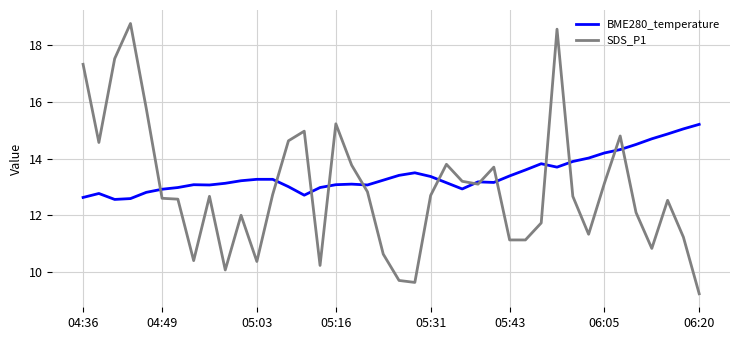

How many distinct data groups are displayed?

2